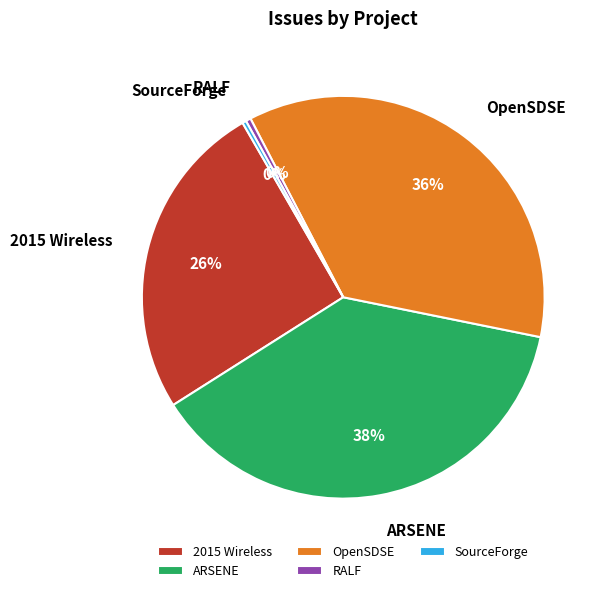

True or false: ARSENE accounts for 38% of the total.

True